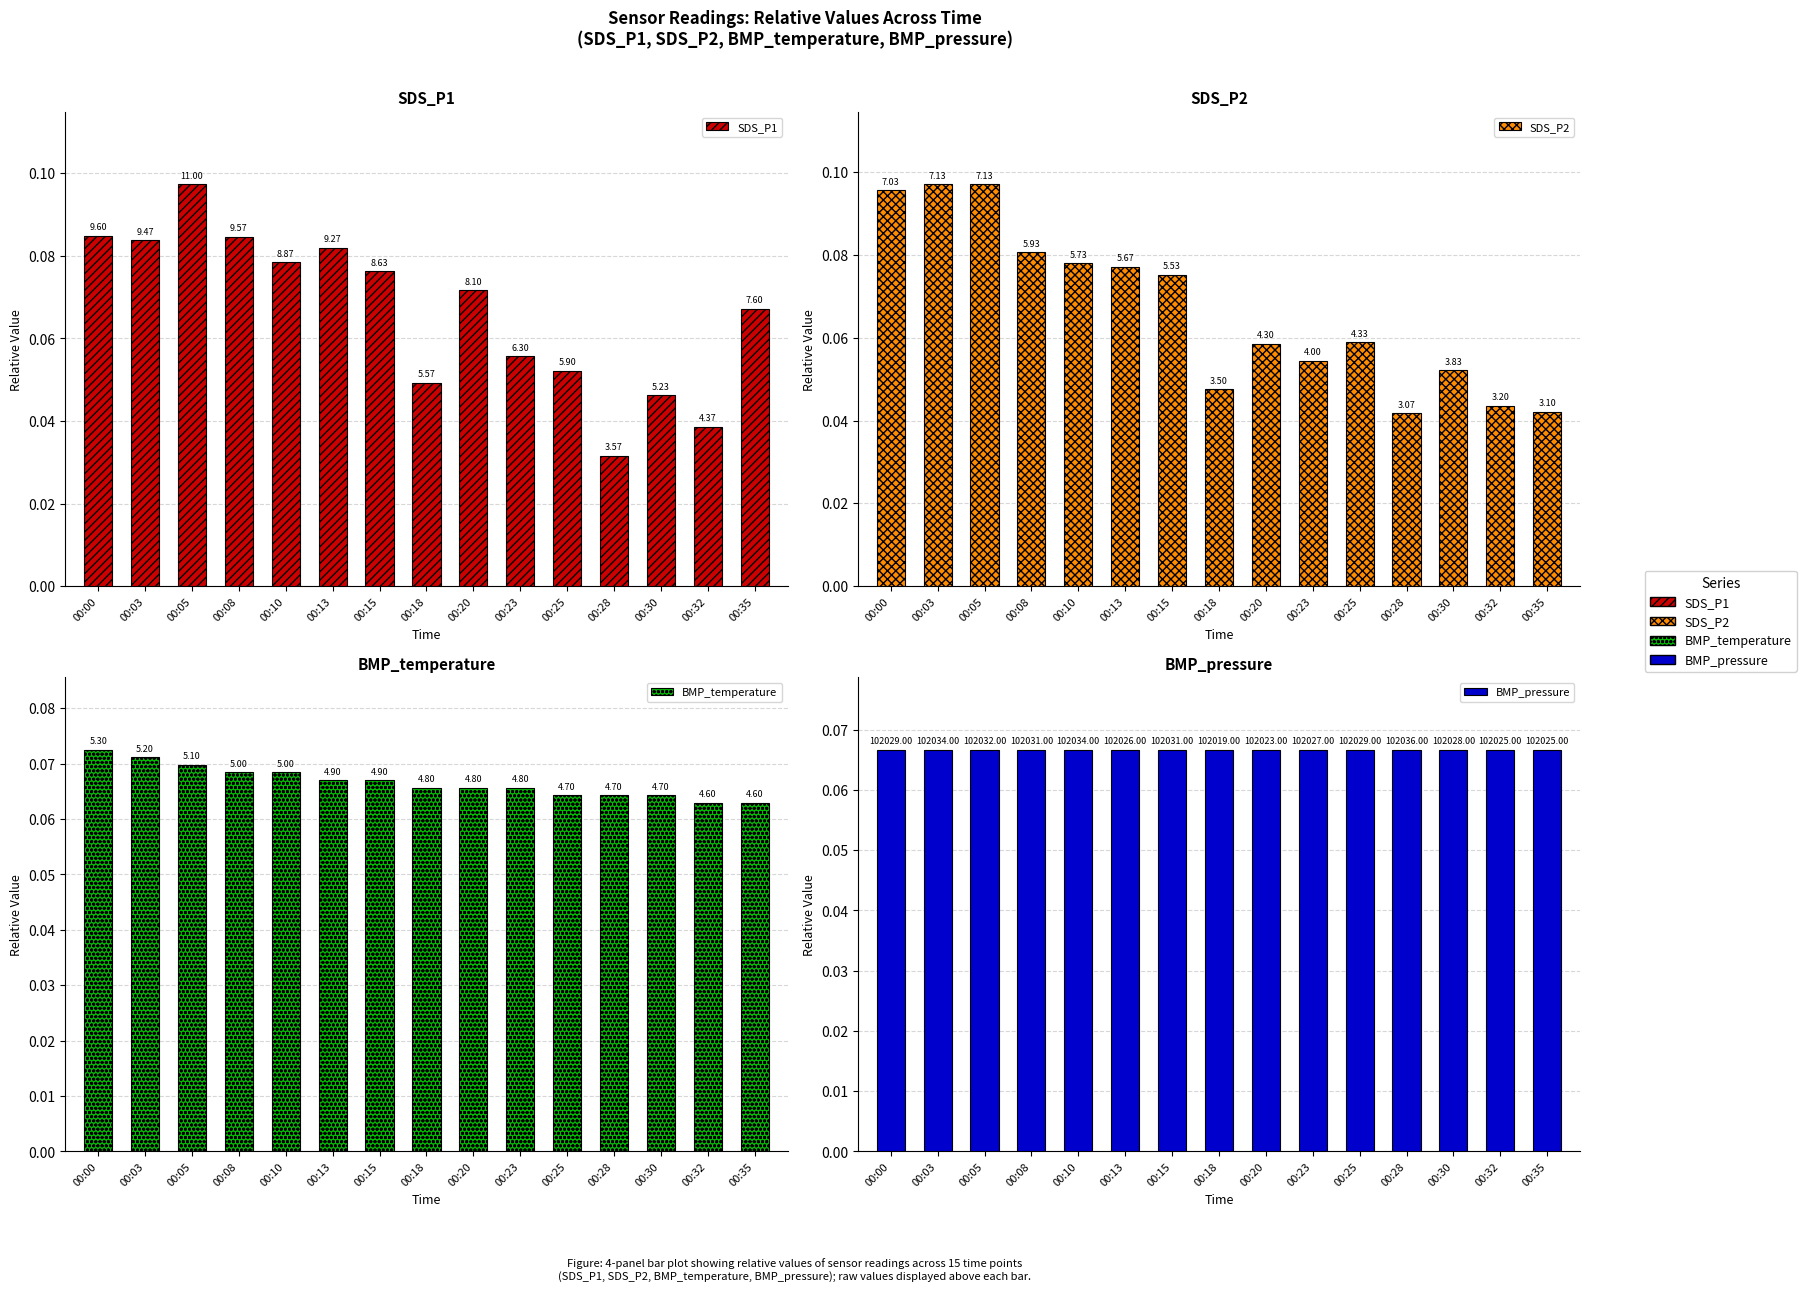

What is the total value across all series at 00:32?

0.2